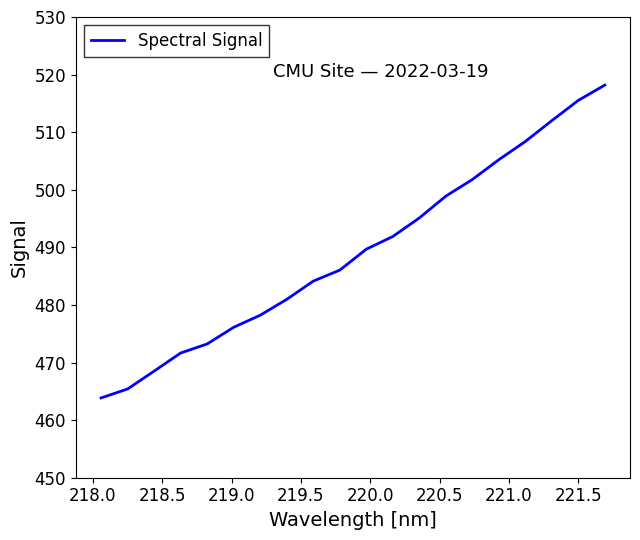

What is the greatest value displayed?

518.2